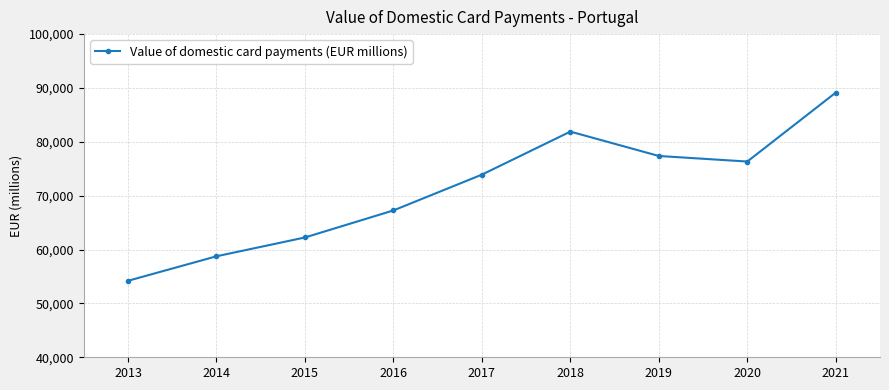

What is the greatest value displayed?

89141.5